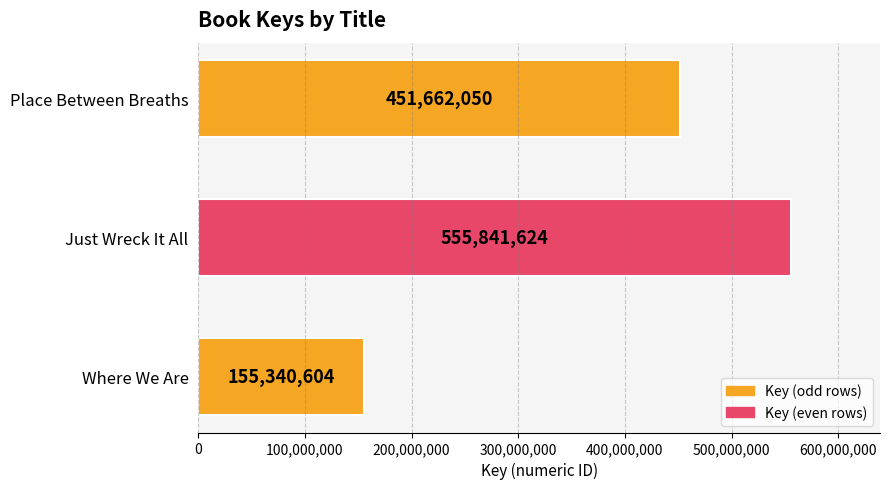

Approximately how many times larger is the value at Place Between Breaths compared to Just Wreck It All?

0.8